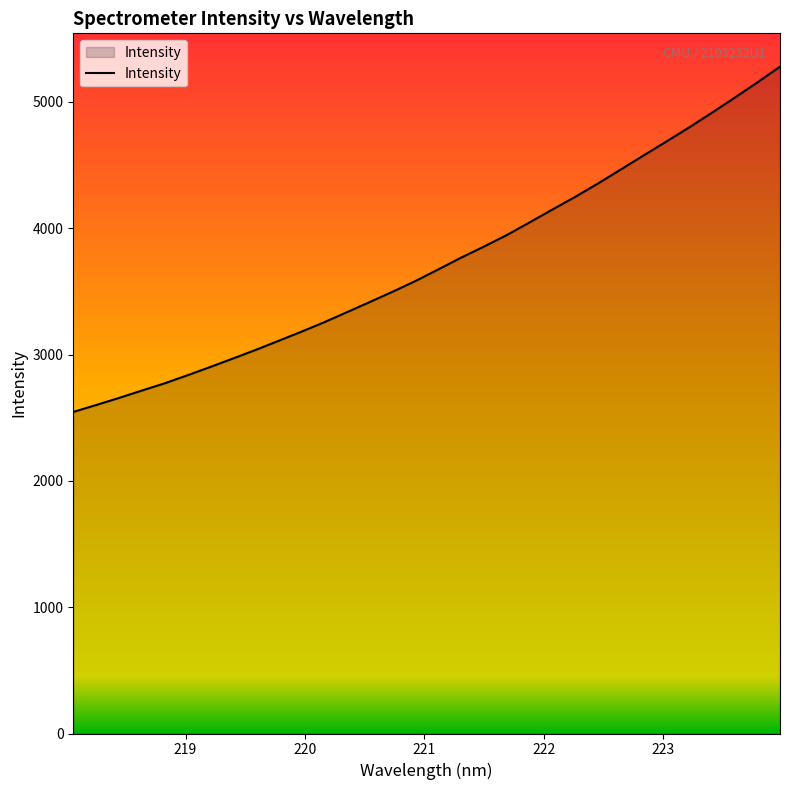

What is the maximum value shown in the chart?

5279.4